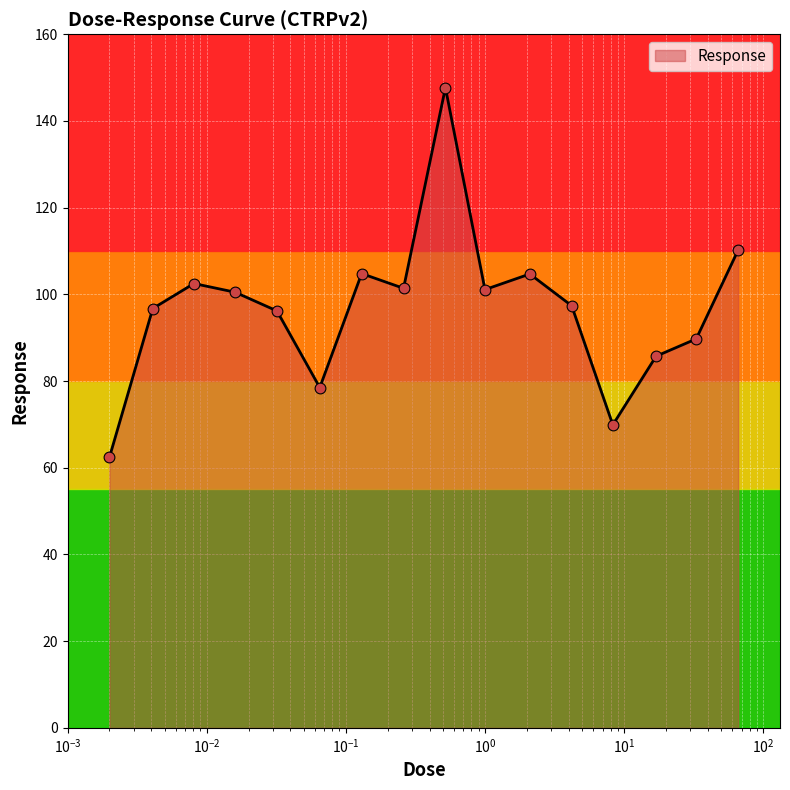

What is the maximum value shown in the chart?

147.7